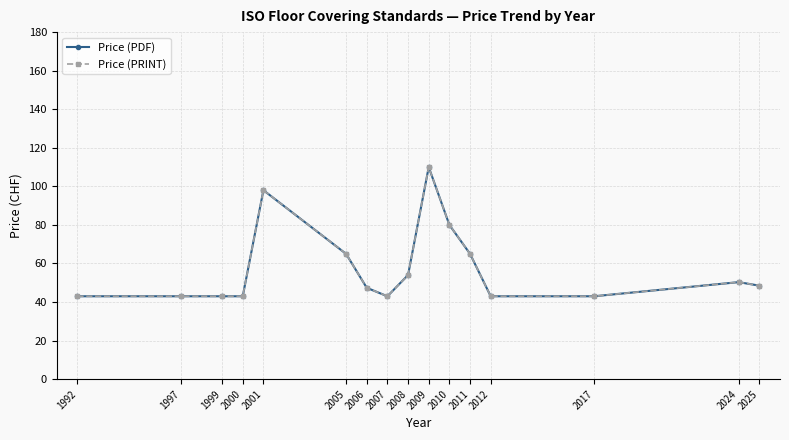

True or false: Price (PDF) has more than 0 interior local peaks.

True